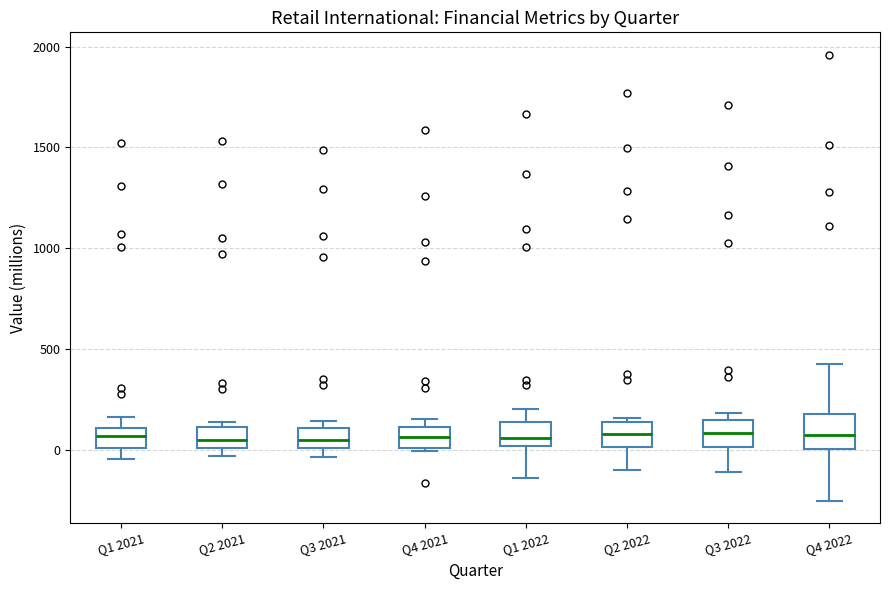

Reading left to right, transcribe this box plot: for each box, give where its median line is, the range the box spans, and where its two whiskers end, as read against the y-axis. The values are not printed on the chart, so give them approximately, as read against the axis.

Q1 2021: median 50, box 0 to 100, whiskers -50 to 150
Q2 2021: median 50, box 0 to 100, whiskers -50 to 150
Q3 2021: median 50, box 0 to 100, whiskers -50 to 150
Q4 2021: median 50, box 0 to 100, whiskers 0 to 150
Q1 2022: median 50, box 0 to 150, whiskers -150 to 200
Q2 2022: median 100, box 0 to 150, whiskers -100 to 150 (just above the box's upper edge)
Q3 2022: median 100, box 0 to 150, whiskers -100 to 200
Q4 2022: median 50, box 0 to 200, whiskers -250 to 450